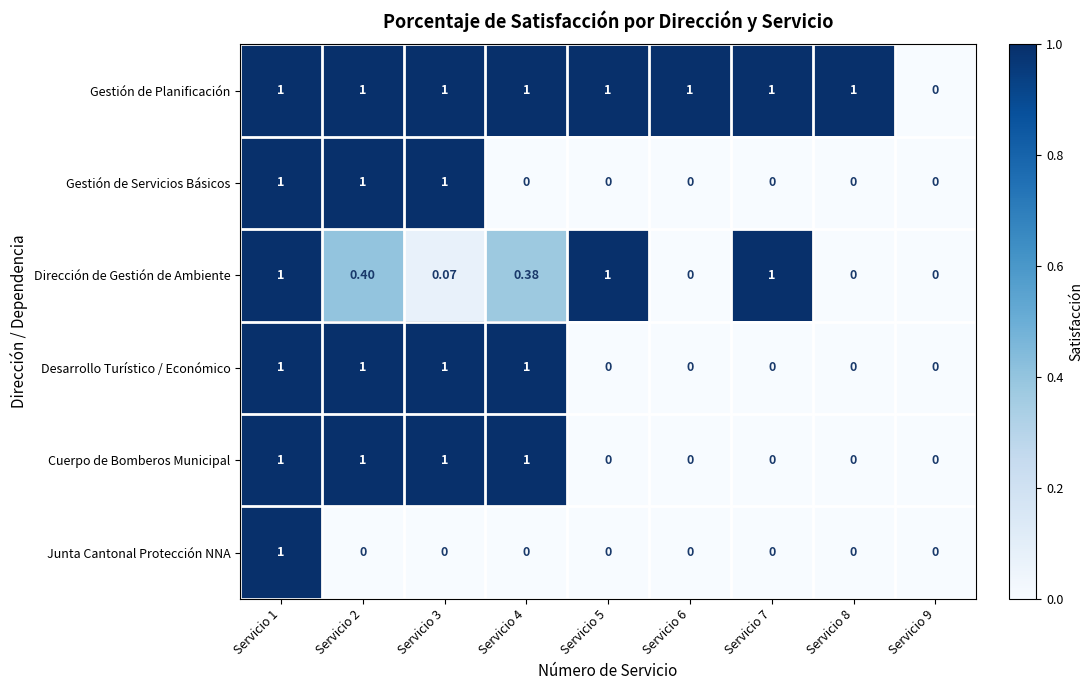

Is the value of Dirección de Gestión de Ambiente at Servicio 6 greater than the value of Gestión de Servicios Básicos at Servicio 1?

No